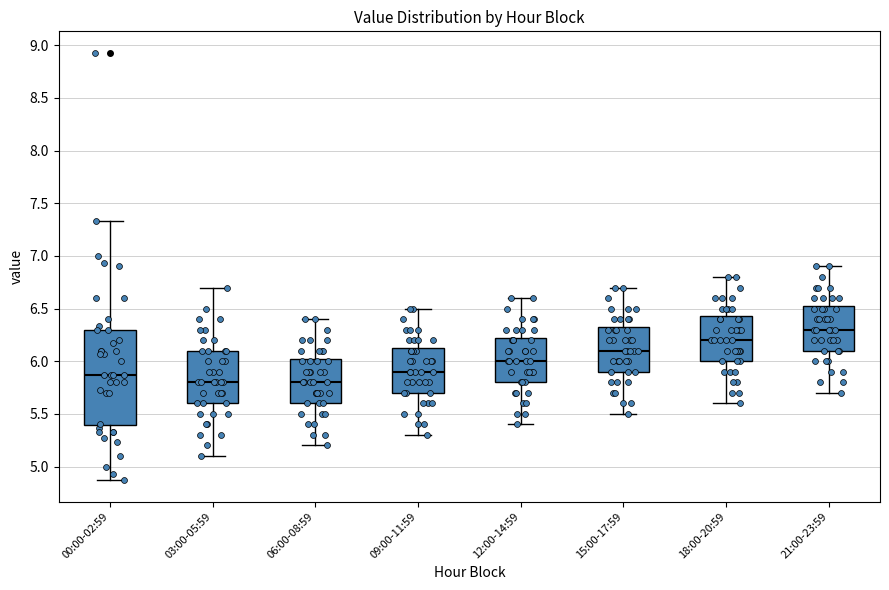

Reading left to right, read every box against the y-axis: the position of its median line, the range the box covers, and the ends of its whiskers. The values are not printed on the chart, so give them approximately, as read against the axis.

00:00-02:59: median 5.85, box 5.40 to 6.30, whiskers 4.85 to 7.35
03:00-05:59: median 5.80, box 5.60 to 6.10, whiskers 5.10 to 6.70
06:00-08:59: median 5.80, box 5.60 to 6.05, whiskers 5.20 to 6.40
09:00-11:59: median 5.90, box 5.70 to 6.15, whiskers 5.30 to 6.50
12:00-14:59: median 6.00, box 5.80 to 6.25, whiskers 5.40 to 6.60
15:00-17:59: median 6.10, box 5.90 to 6.35, whiskers 5.50 to 6.70
18:00-20:59: median 6.20, box 6.00 to 6.45, whiskers 5.60 to 6.80
21:00-23:59: median 6.30, box 6.10 to 6.55, whiskers 5.70 to 6.90